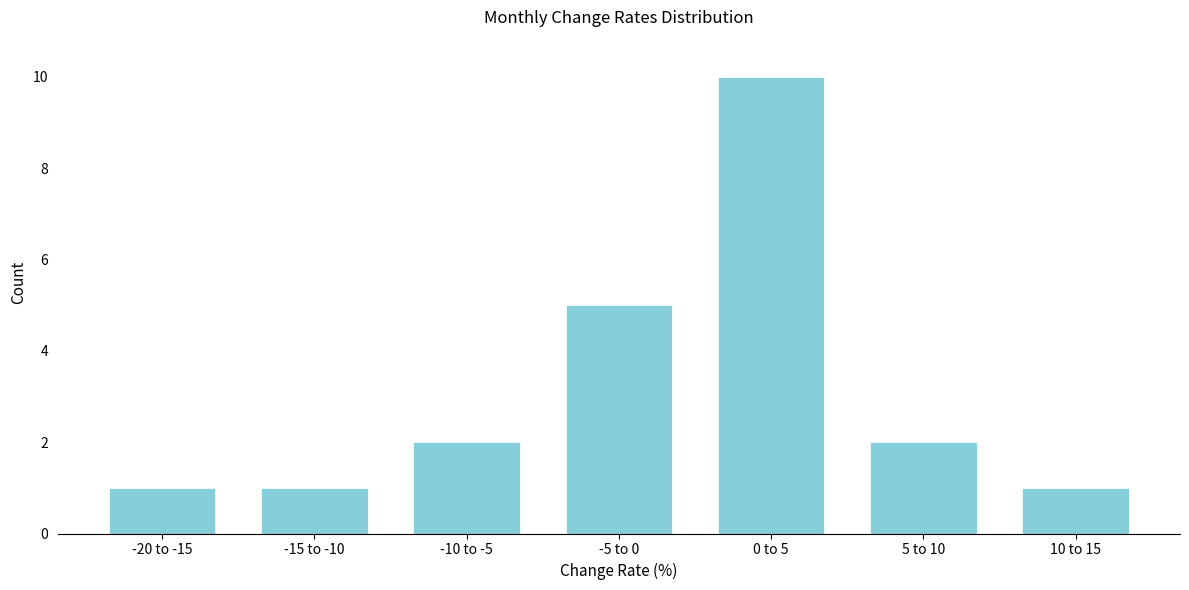

Reading left to right, list all the values displayed in this chart.

-20 to -15=1	-15 to -10=1	-10 to -5=2	-5 to 0=5	0 to 5=10	5 to 10=2	10 to 15=1